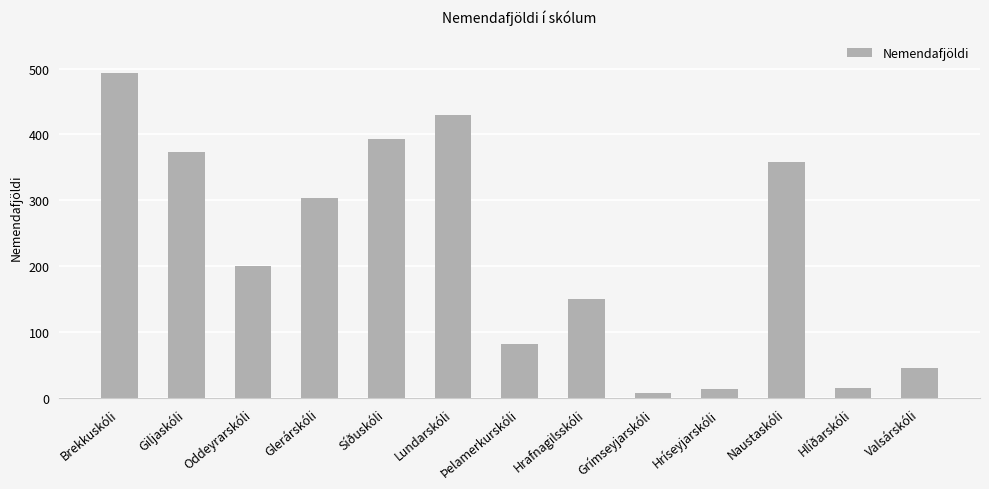

How many data points does each series have?

13